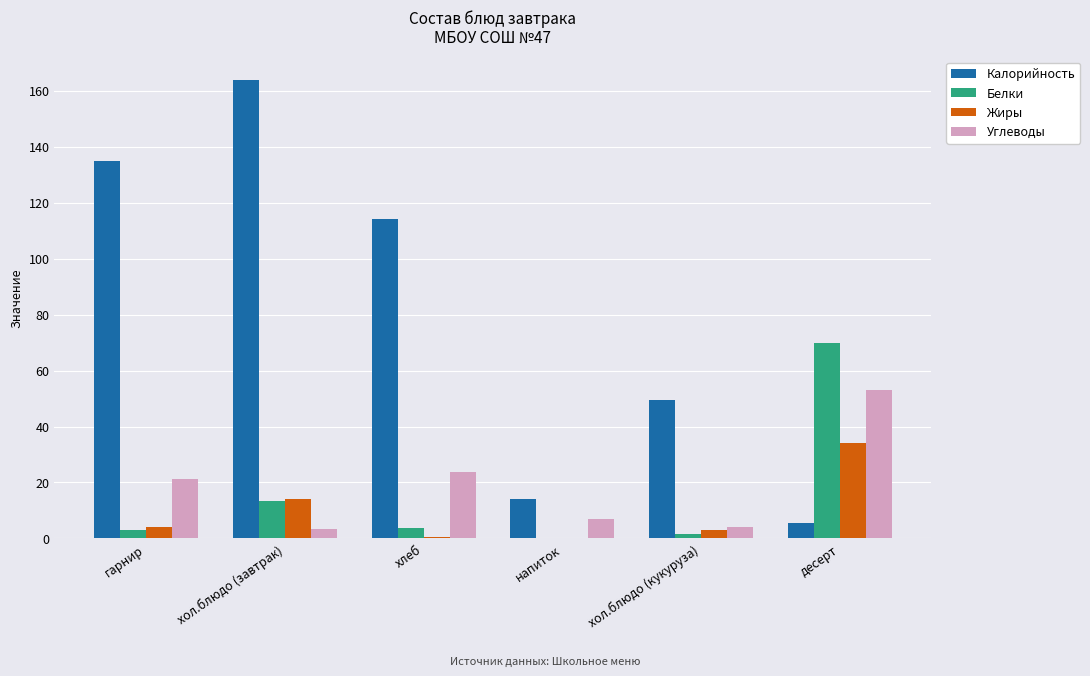

What value does the Жиры series have at десерт?

34.0